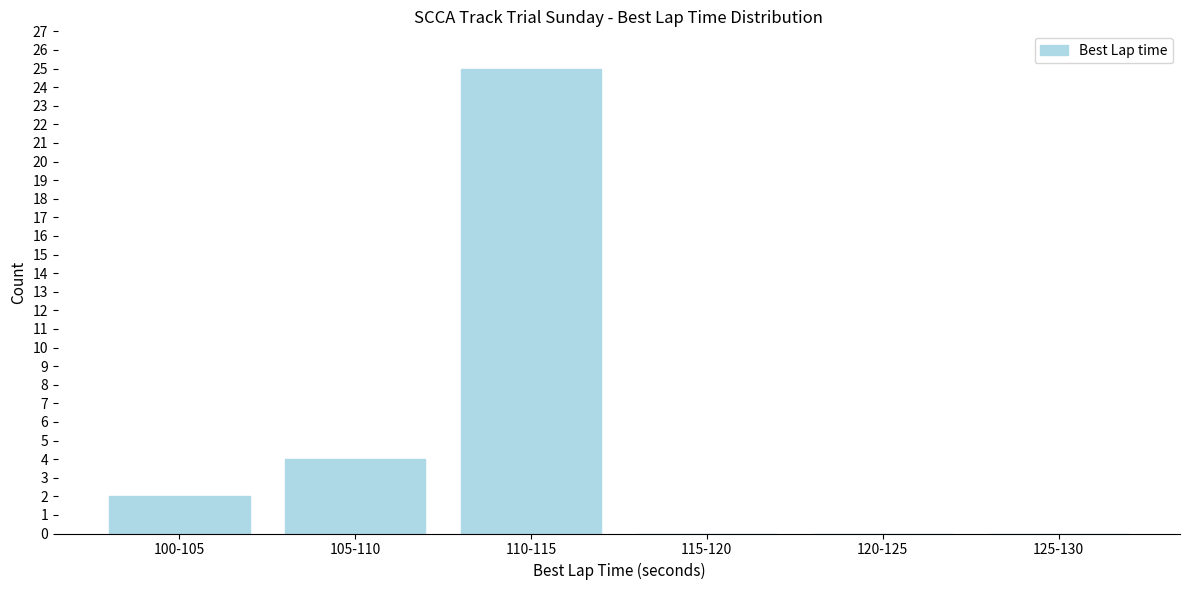

Reading left to right, extract all data points from this chart.

100-105=2	105-110=4	110-115=25	115-120=0	120-125=0	125-130=0